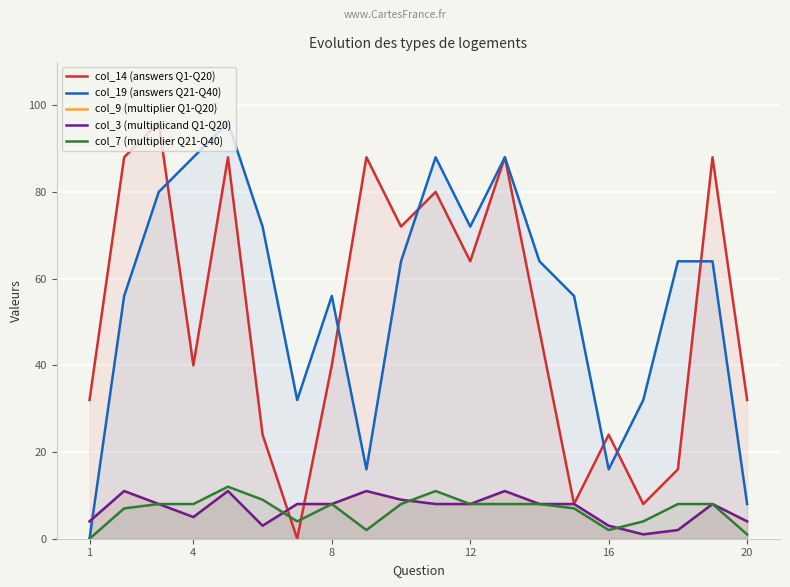

Between 16 and 20, which series saw the biggest shift?

col_14 (answers Q1-Q20)